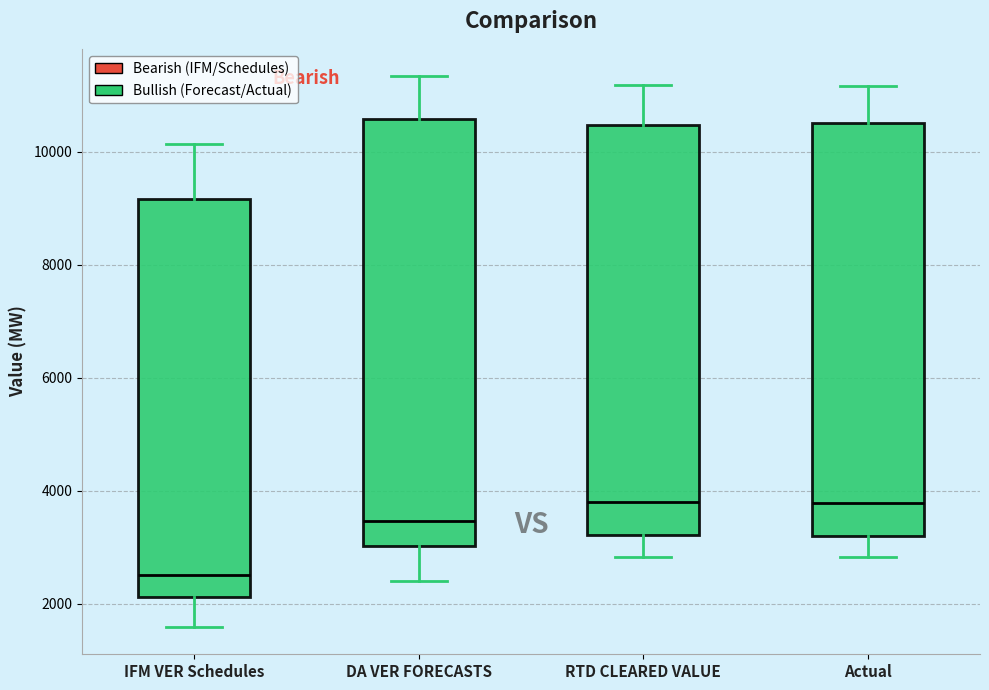

Comparing the boxes themselves (not the whiskers), which one is the tallest?

DA VER FORECASTS